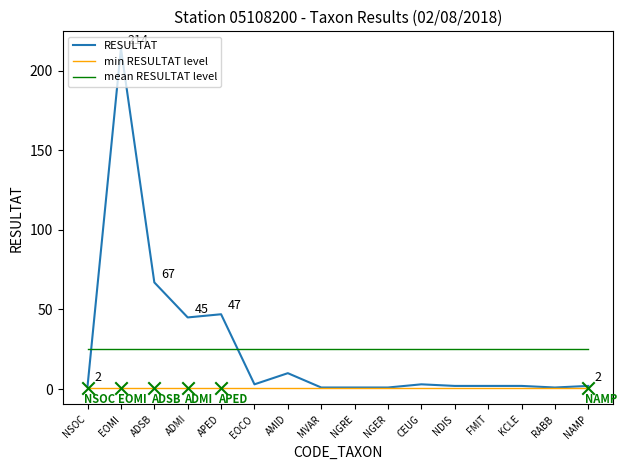

Is the value of mean RESULTAT level at APED greater than the value of RESULTAT at FMIT?

Yes